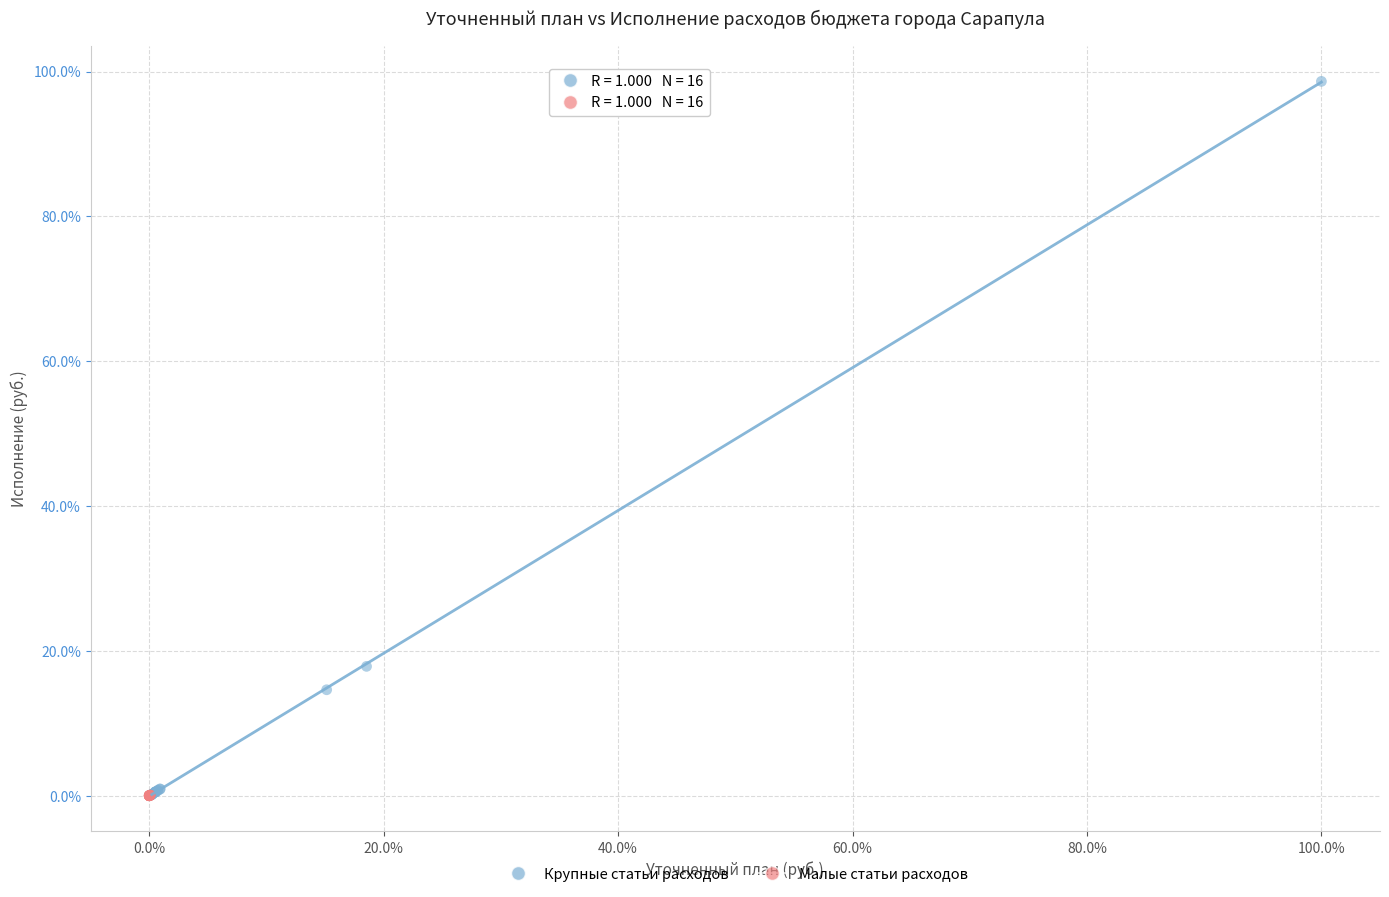

What are all the series names shown in the legend?

Крупные статьи расходов, Малые статьи расходов